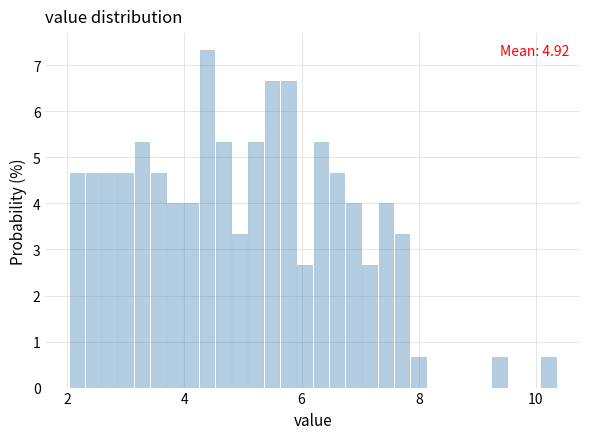

Read against the x-axis, roughly where is the centre of the tallest bar?

4.4